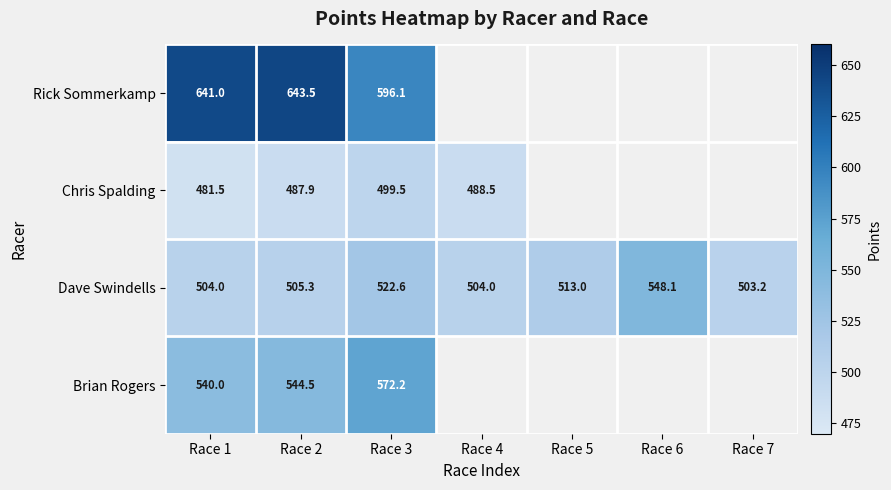

Is the value of Brian Rogers at Race 2 greater than the value of Dave Swindells at Race 5?

Yes